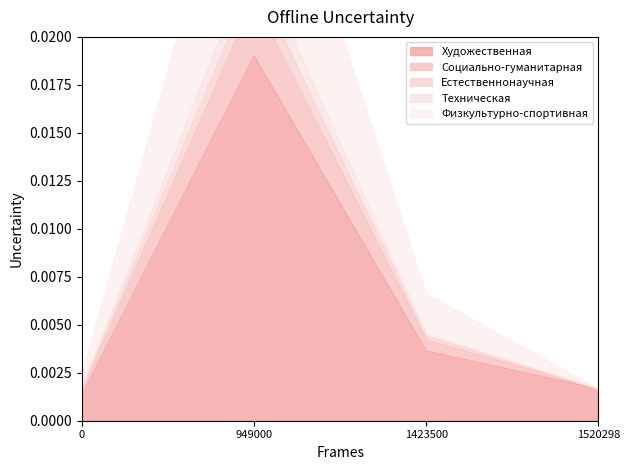

At which category does Художественная reach its first local peak?

949000